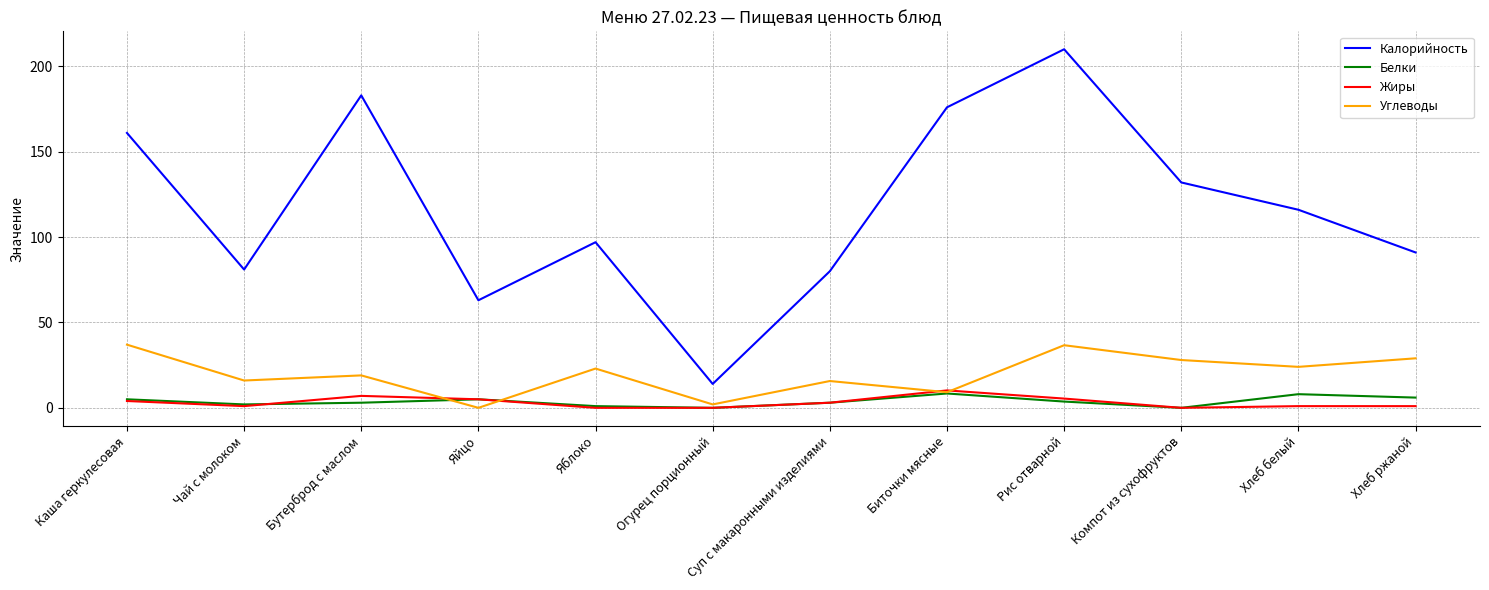

What is the maximum value for Белки?

8.4